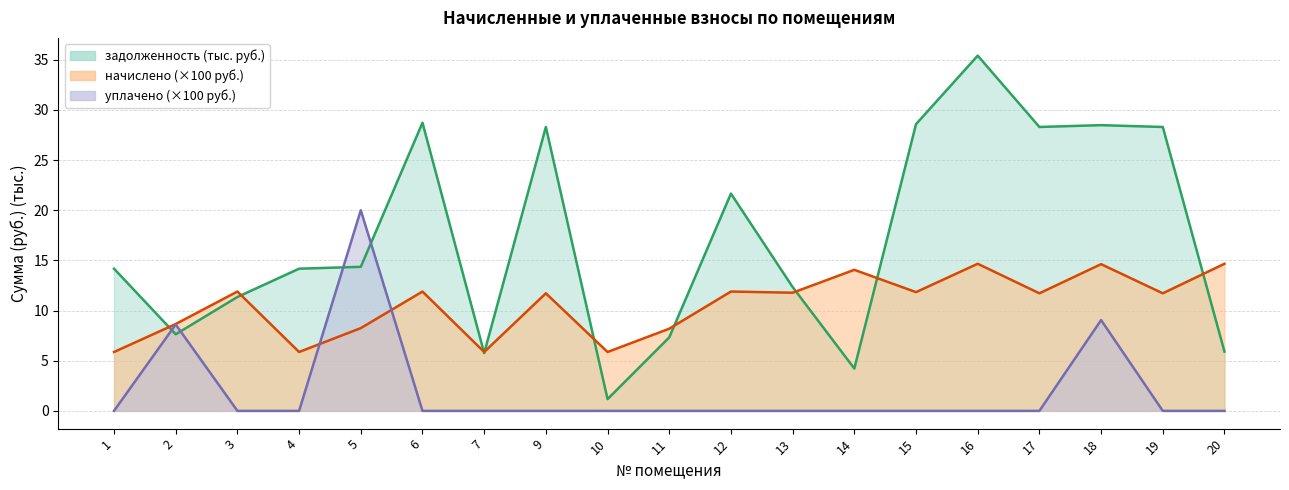

How many intersections are there between начислено and задолженность?

9